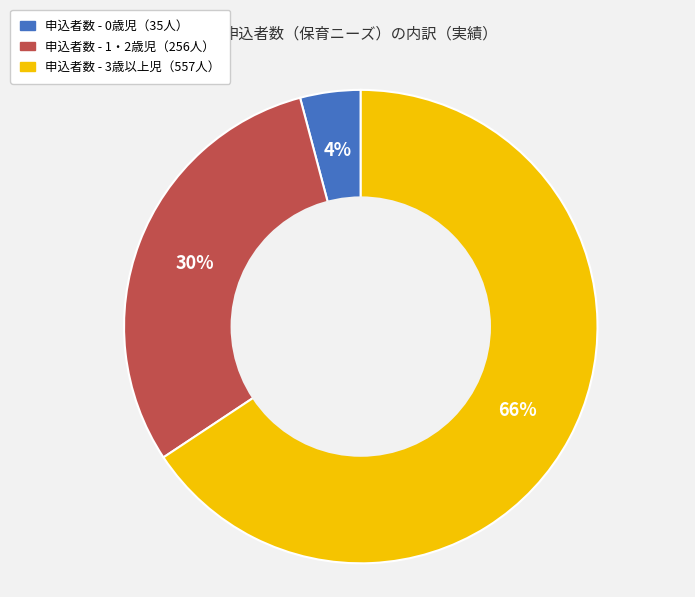

Is there a majority slice in this chart?

Yes